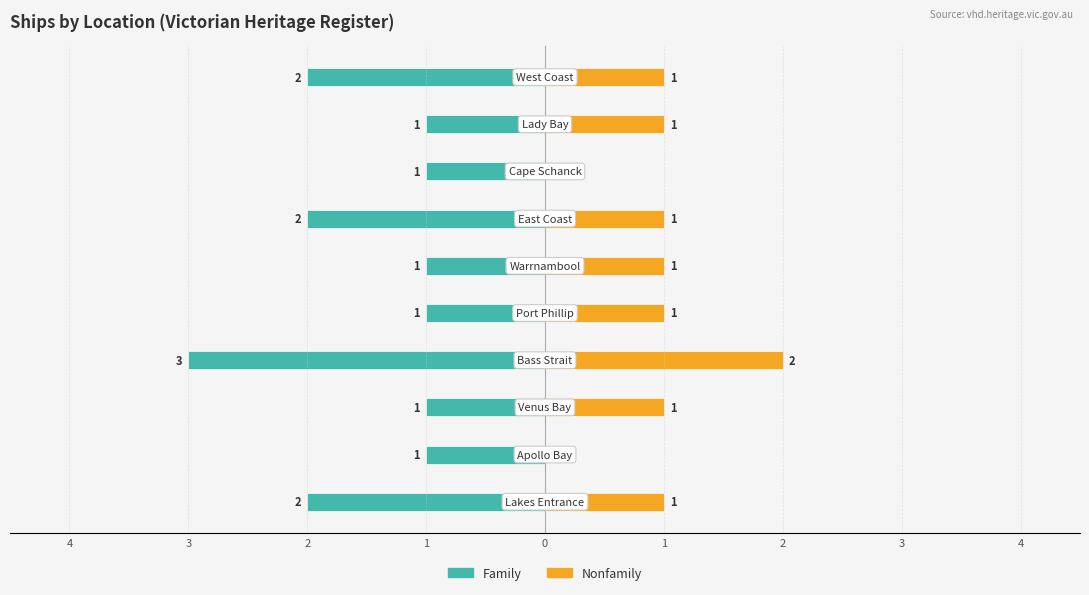

Are the bars horizontal?

Yes